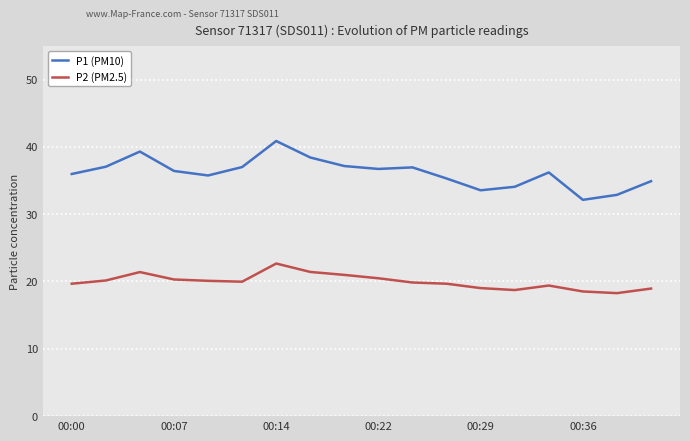

Rank the series by their maximum value, from lowest to highest.

P2 (PM2.5), P1 (PM10)